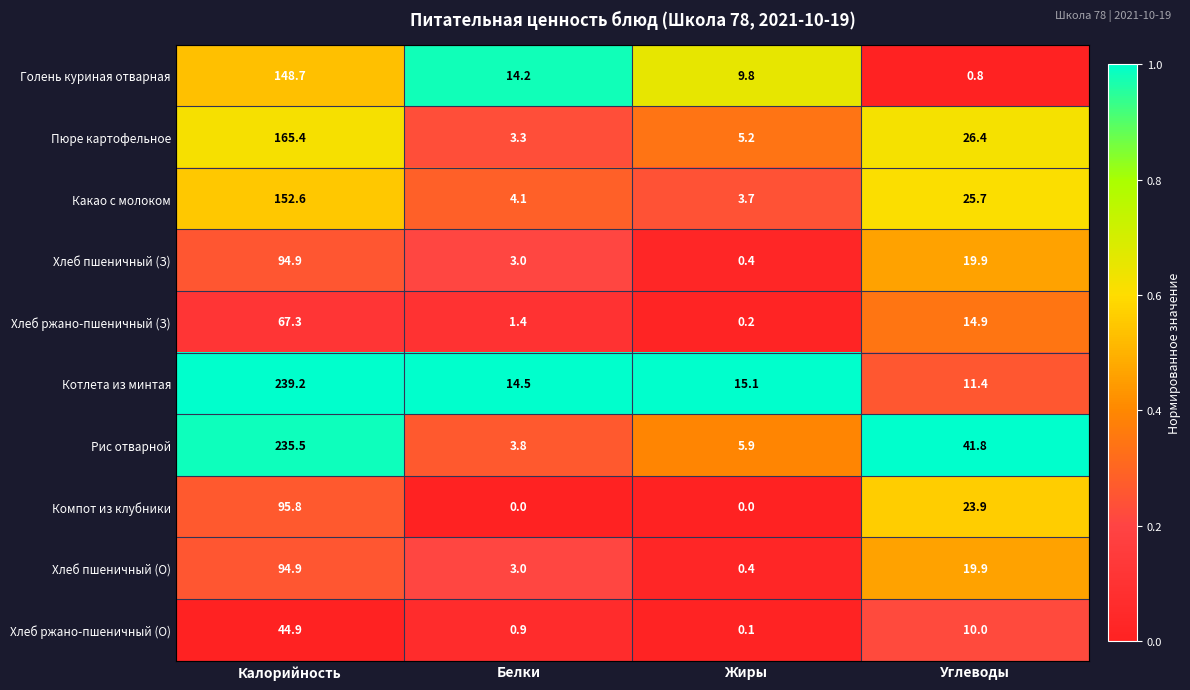

What is the difference between the maximum and minimum values in the Рис отварной series?

231.7